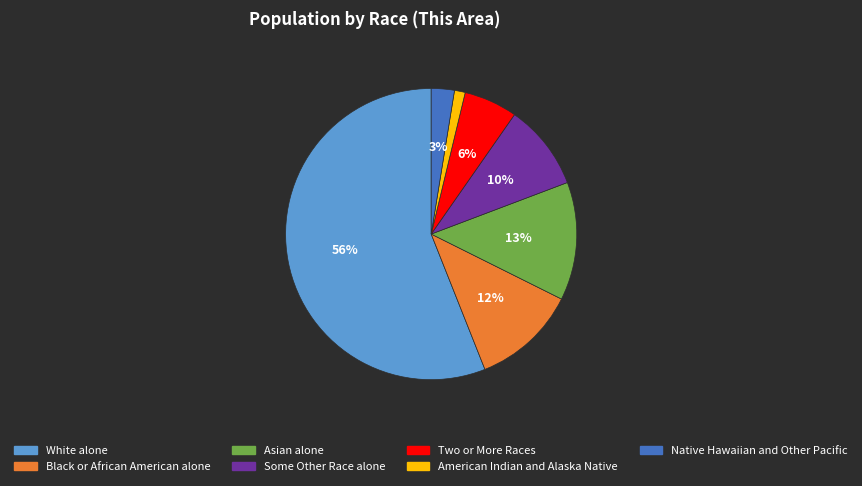

To the nearest percent, what percentage of the pie is American Indian and Alaska Native?

1%